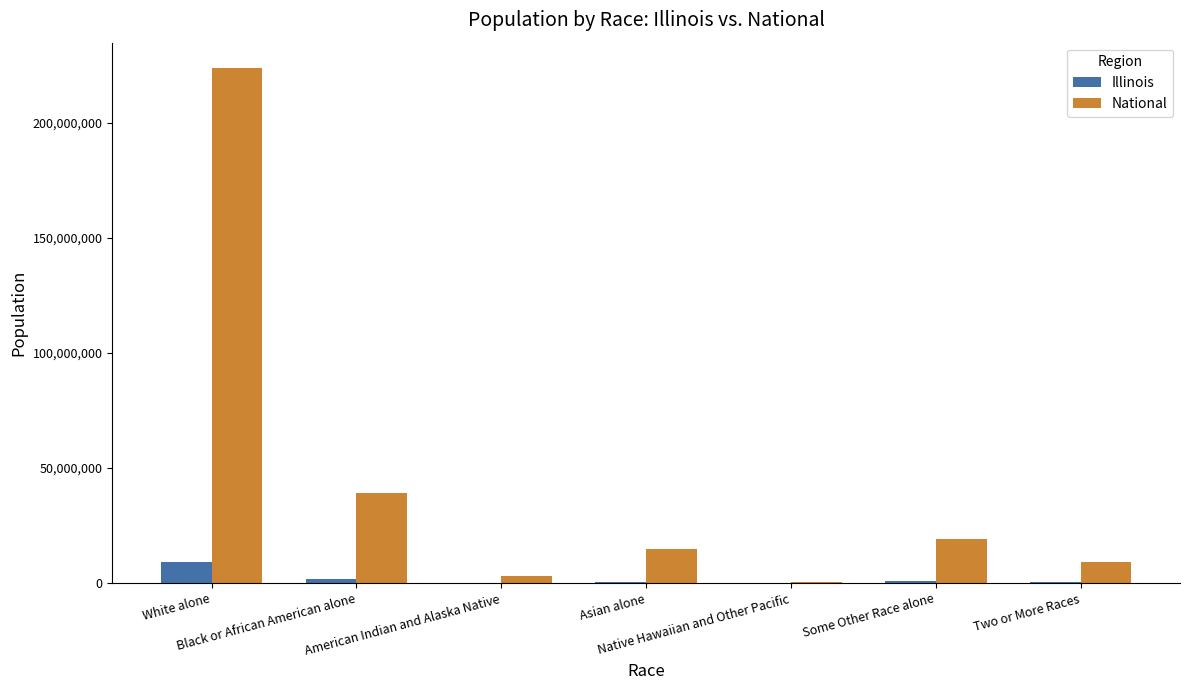

Which series has the widest spread of values?

National